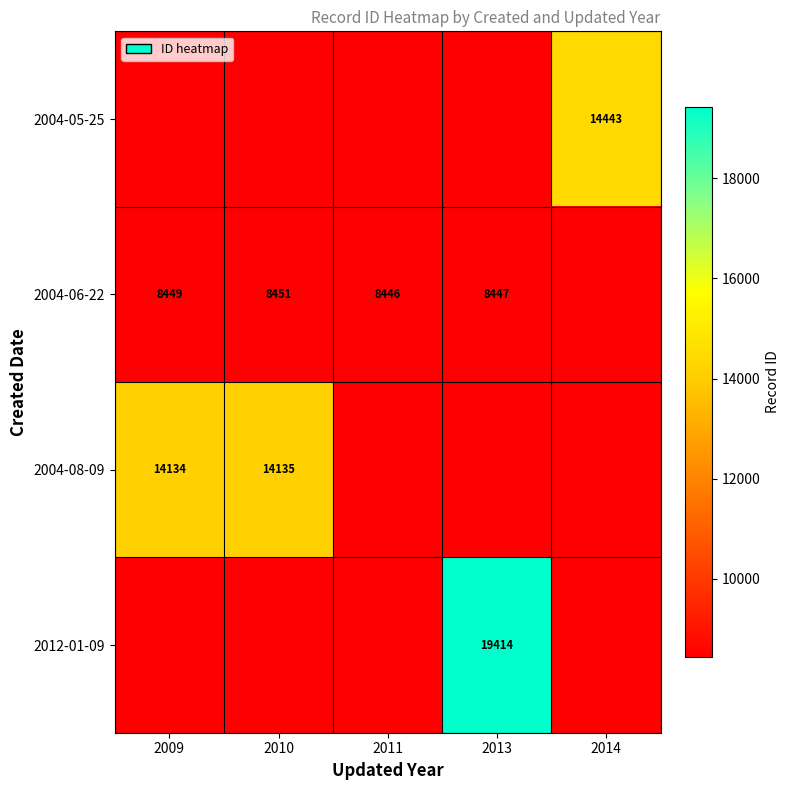

True or false: 2004-05-25 has a value of 6528 at 2014.

False